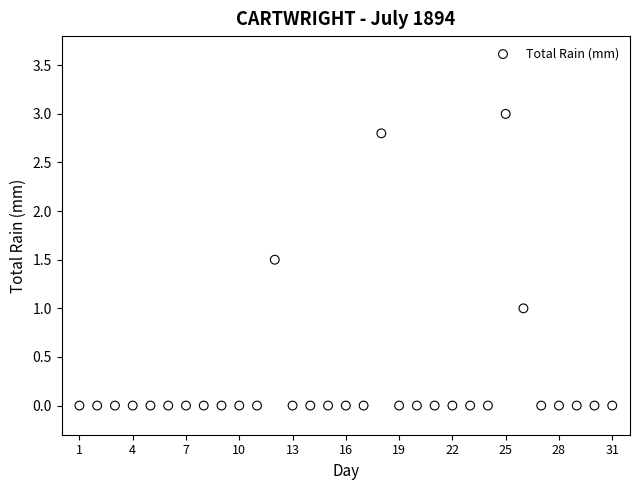

What is the range of Y values (max minus min)?

3.0